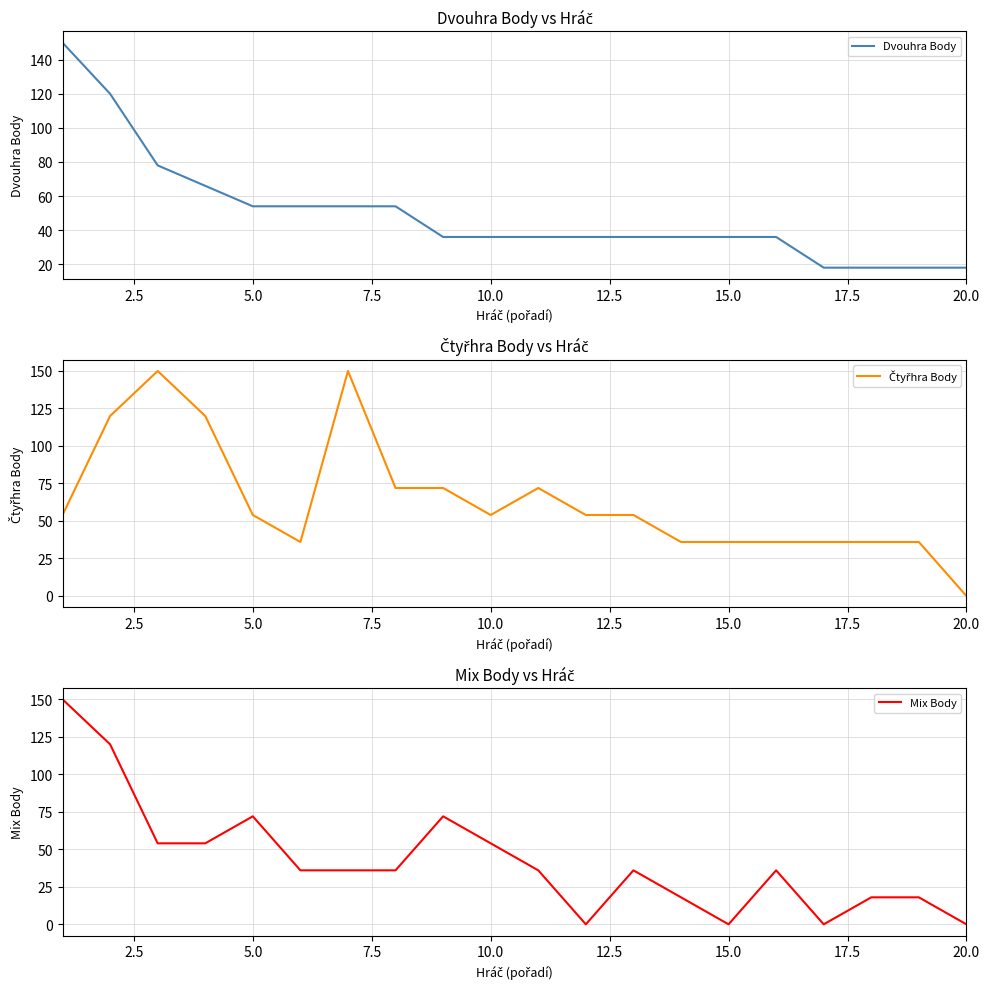

Count the number of data series in this chart.

3